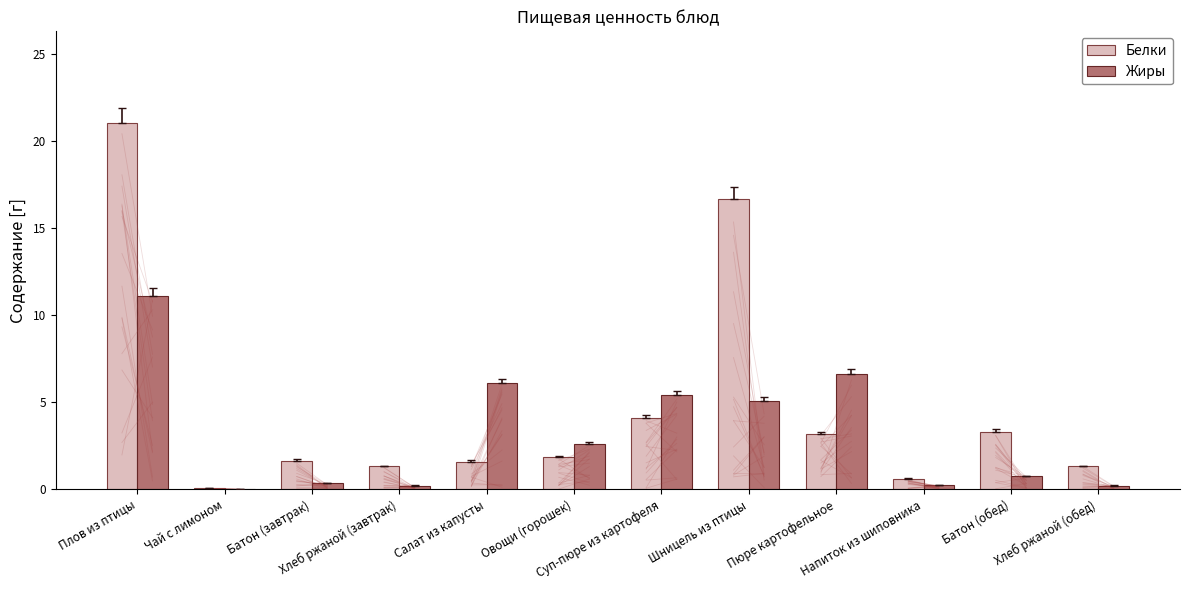

Which series changed the most between Плов из птицы and Суп-пюре из картофеля?

Белки